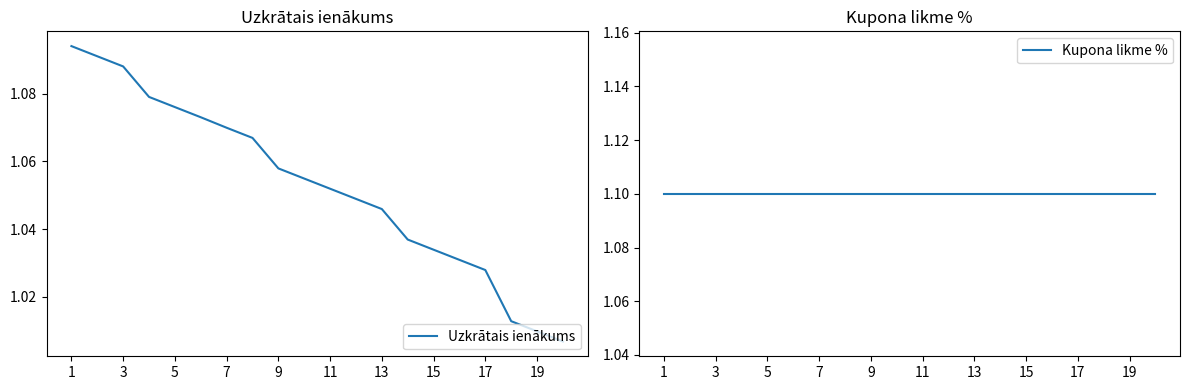

Which series has the widest spread of values?

Uzkrātais ienākums